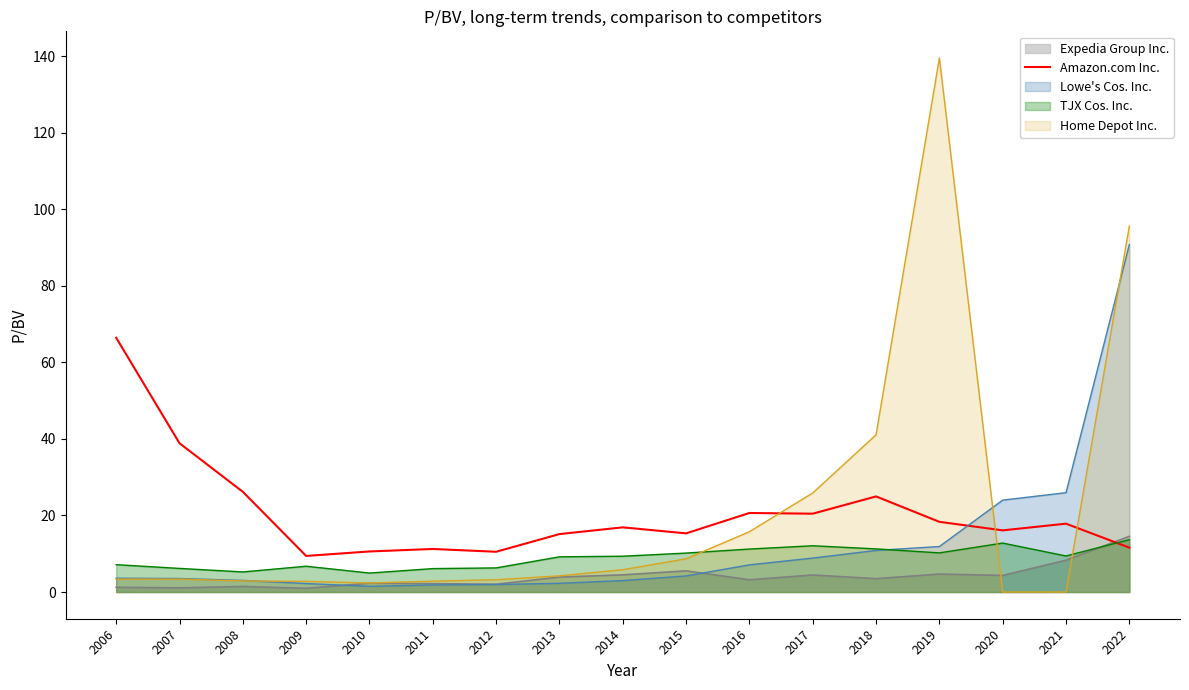

Is it true that Expedia Group Inc. equals 3.5 at 2018?

True